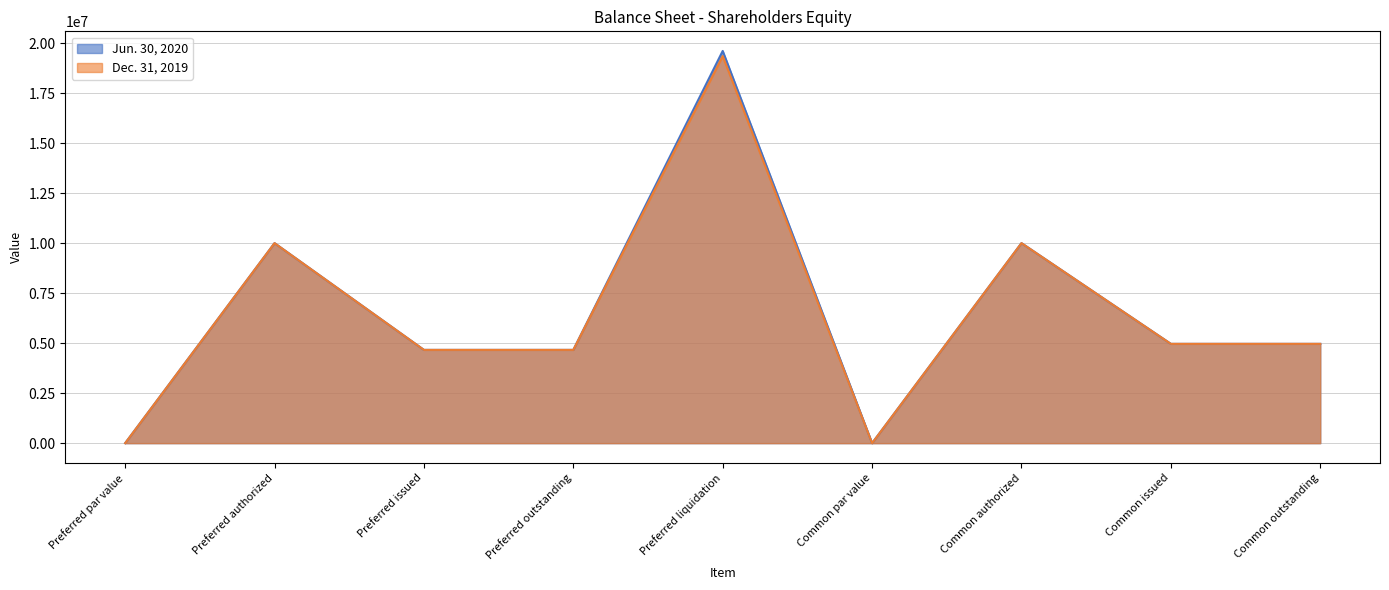

Does the chart have visible grid lines?

Yes